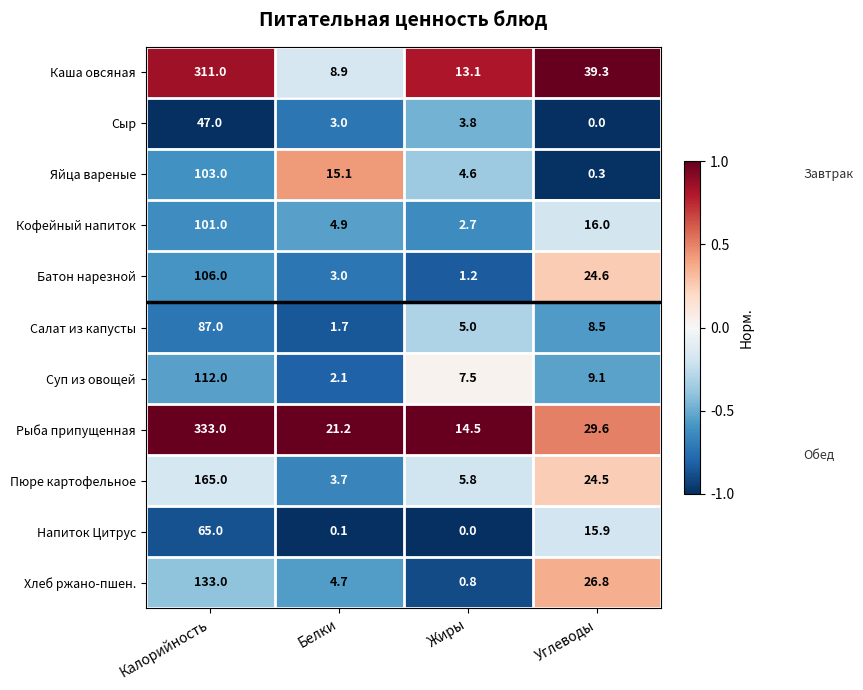

Rank the series at Калорийность from lowest to highest value.

Сыр, Напиток Цитрус, Салат из капусты, Кофейный напиток, Яйца вареные, Батон нарезной, Суп из овощей, Хлеб ржано-пшен., Пюре картофельное, Каша овсяная, Рыба припущенная